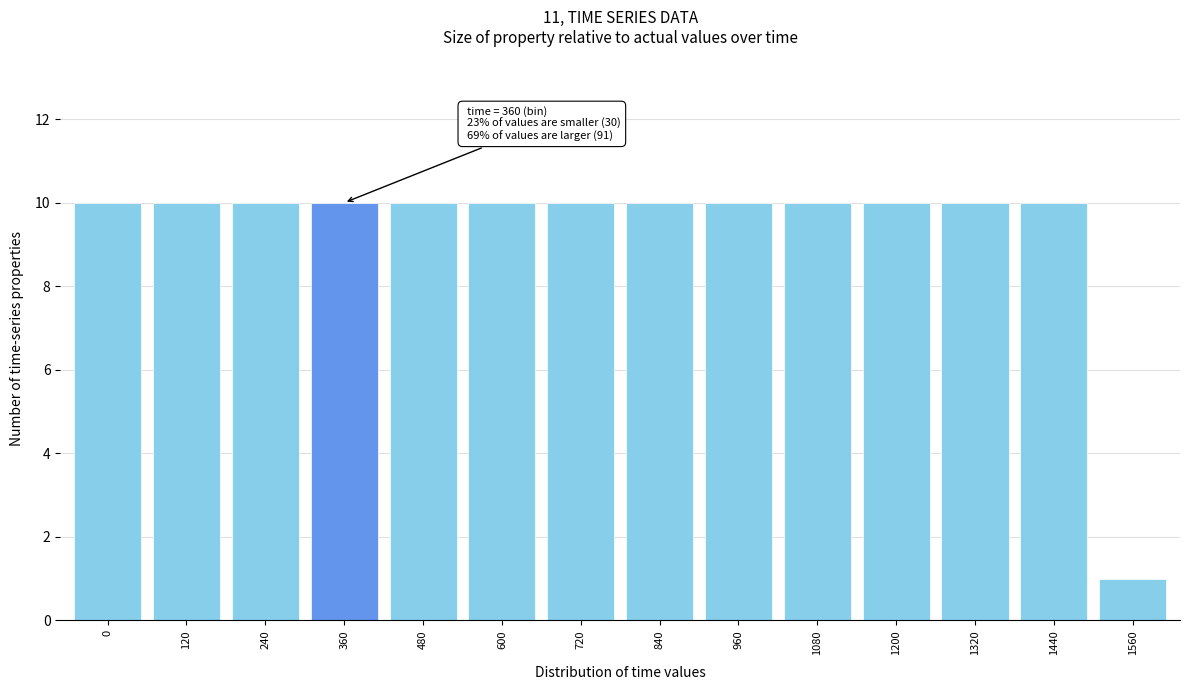

Reading right to left, what are all the values shown in this chart?

1	10	10	10	10	10	10	10	10	10	10	10	10	10